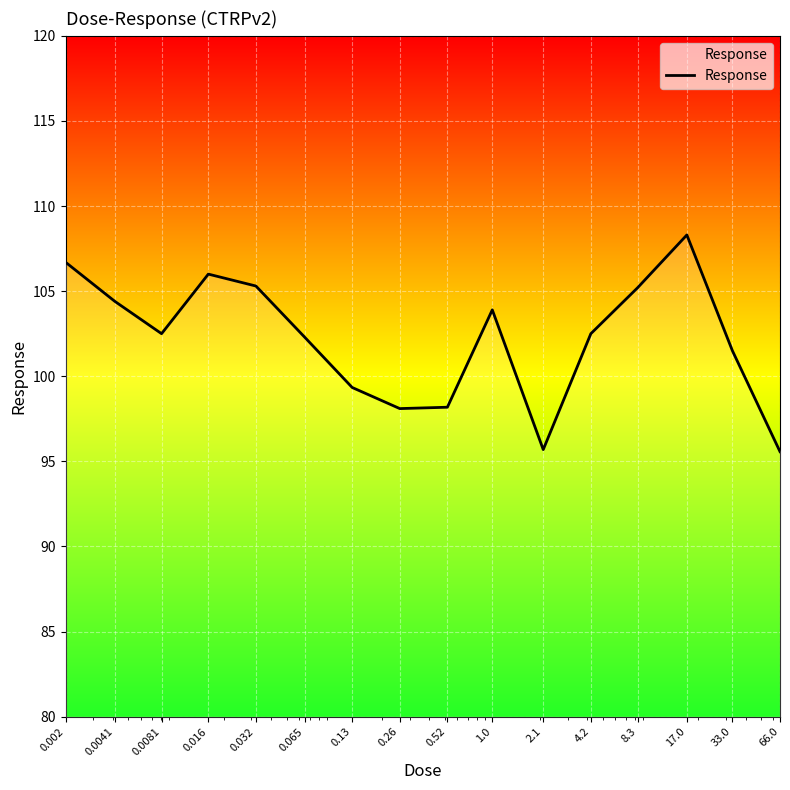

Count the number of values greater than 102.

10